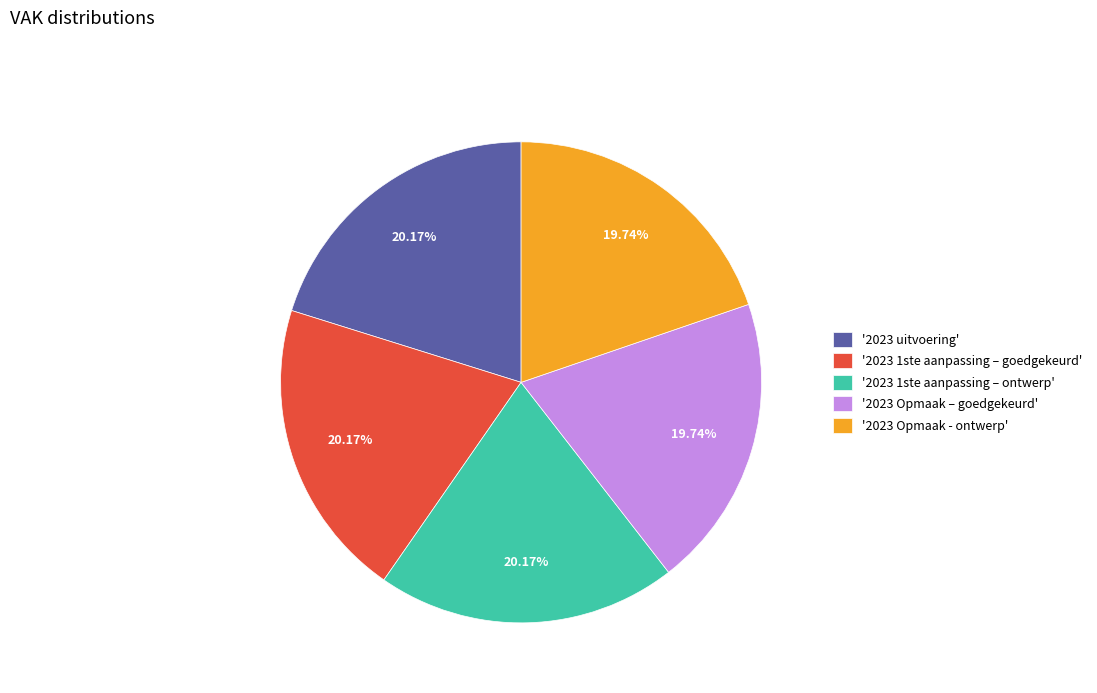

What is the ratio of the value at '2023 1ste aanpassing – goedgekeurd' to the value at '2023 uitvoering'?

1.0